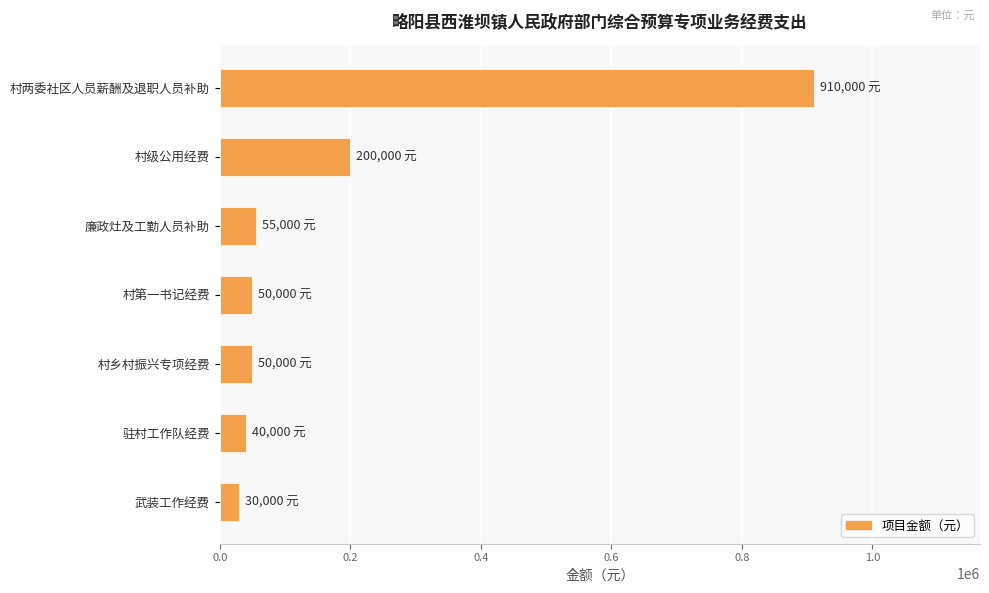

What is the difference between the maximum and second lowest values?

870000